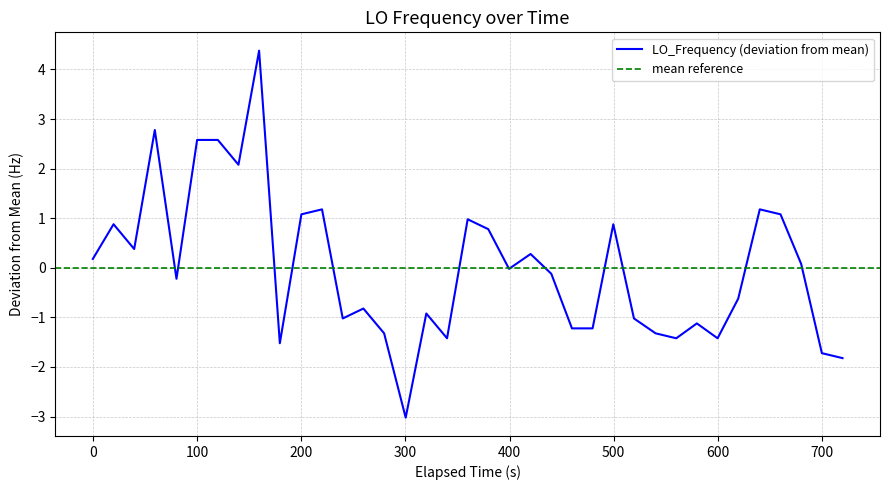

What is the maximum value for LO_Frequency (deviation from mean)?

4.4